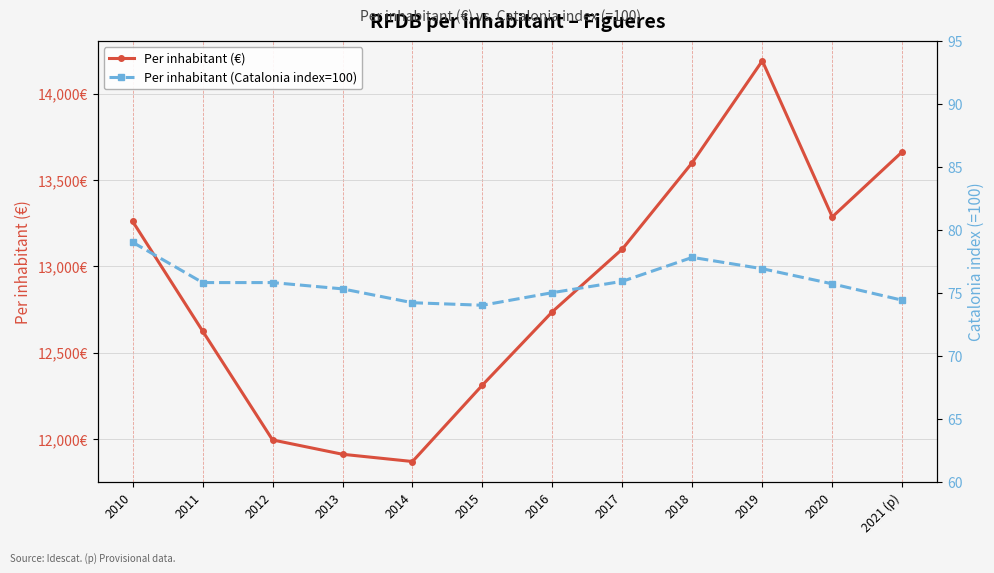

What is the total value across all series at 2020?

13361.7